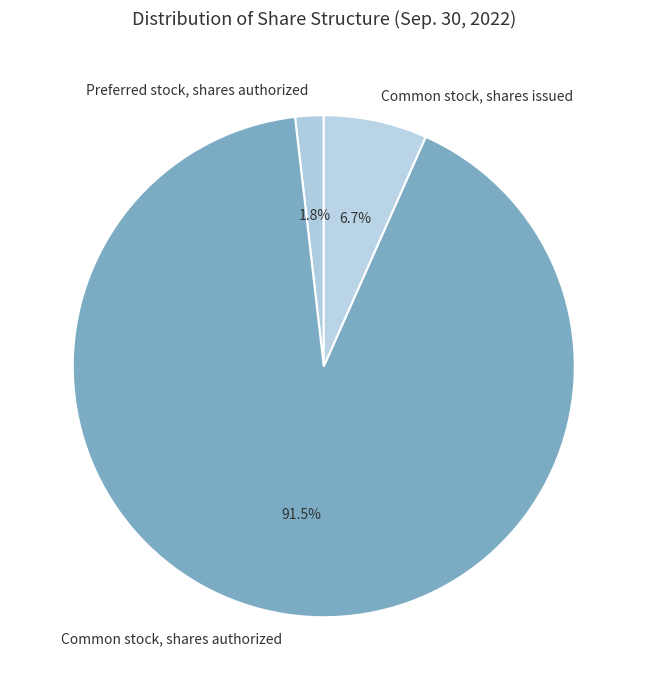

To the nearest percent, what portion does Common stock, shares issued represent?

7%